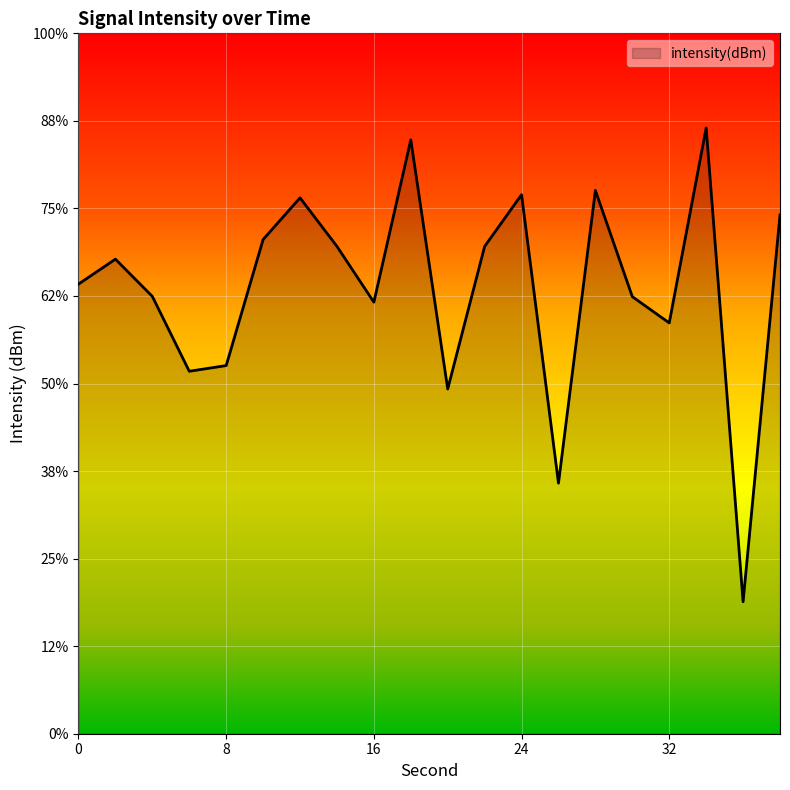

Does the chart display data point markers on the line(s)?

No